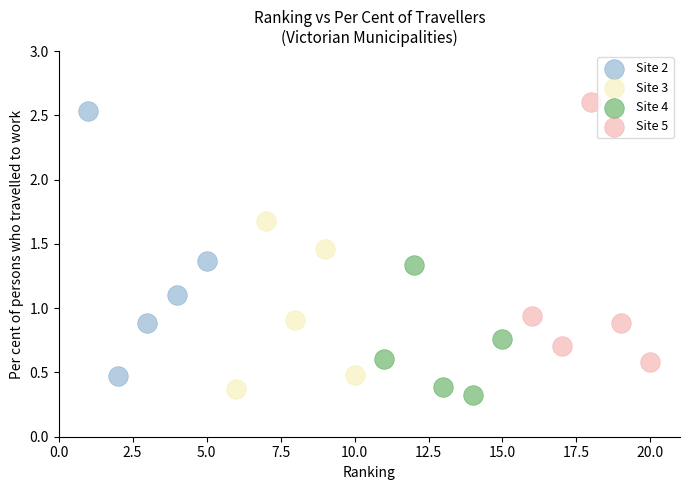

Which series has the widest spread of Y values?

Site 2